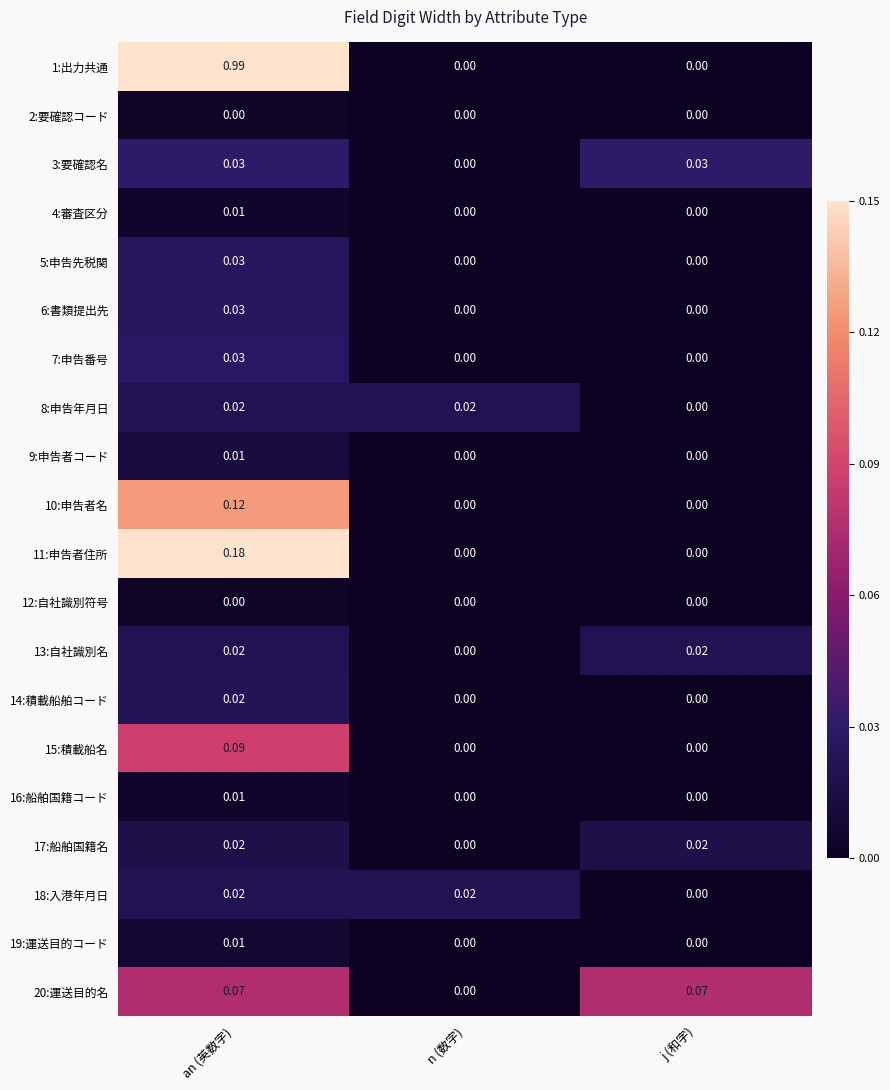

Is the value of 14:積載船舶コード at an (英数字) greater than the value of 11:申告者住所 at j (和字)?

Yes